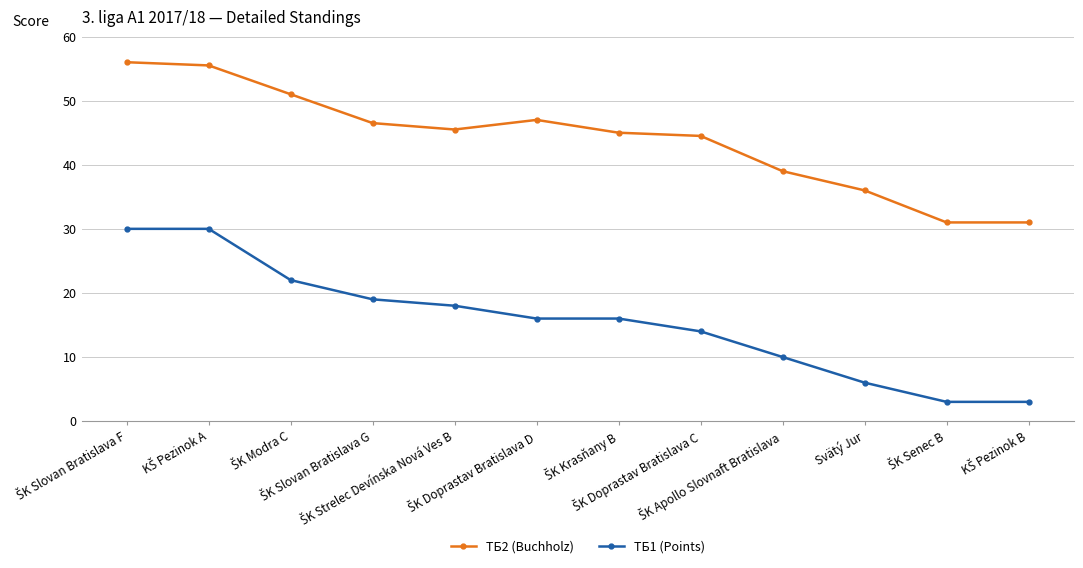

Rank the series by their average value, from lowest to highest.

ТБ1 (Points), ТБ2 (Buchholz)